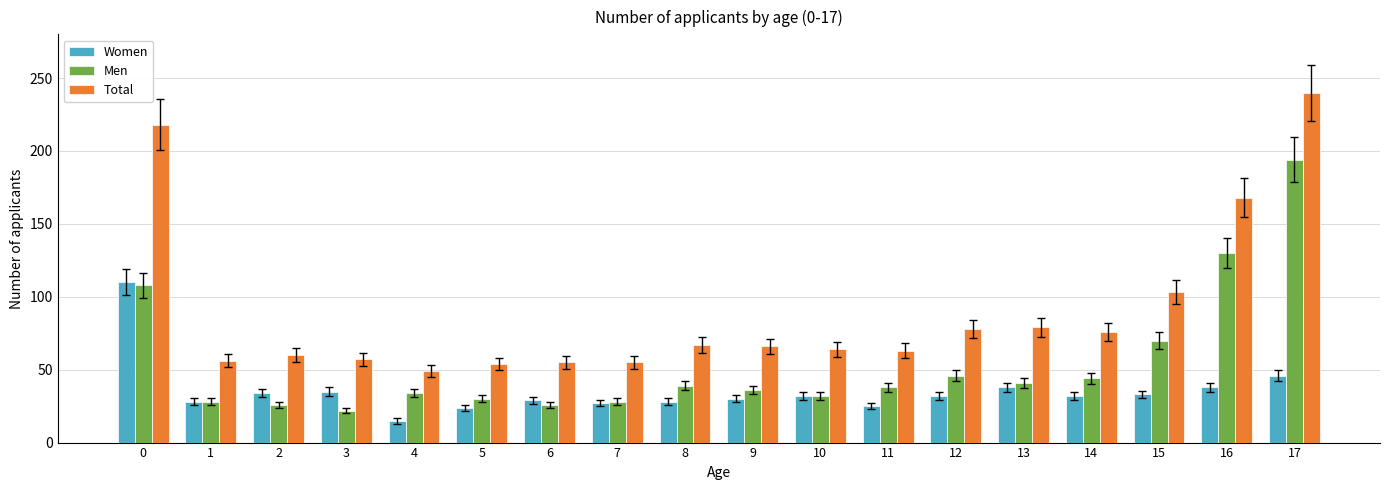

At how many categories does at least one series exceed 156?

3